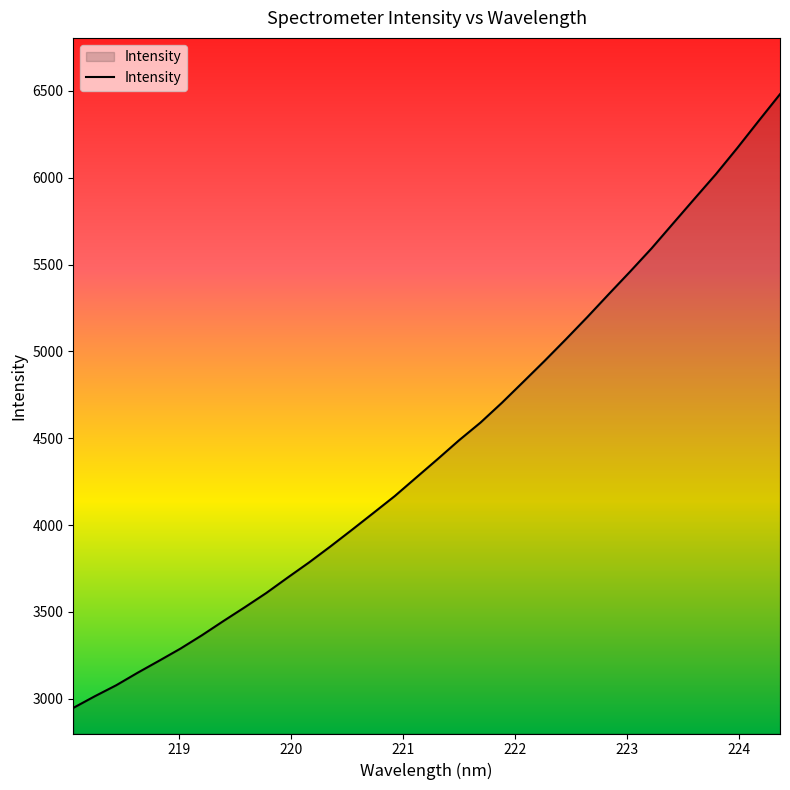

What is the minimum value shown in the chart?

2947.6